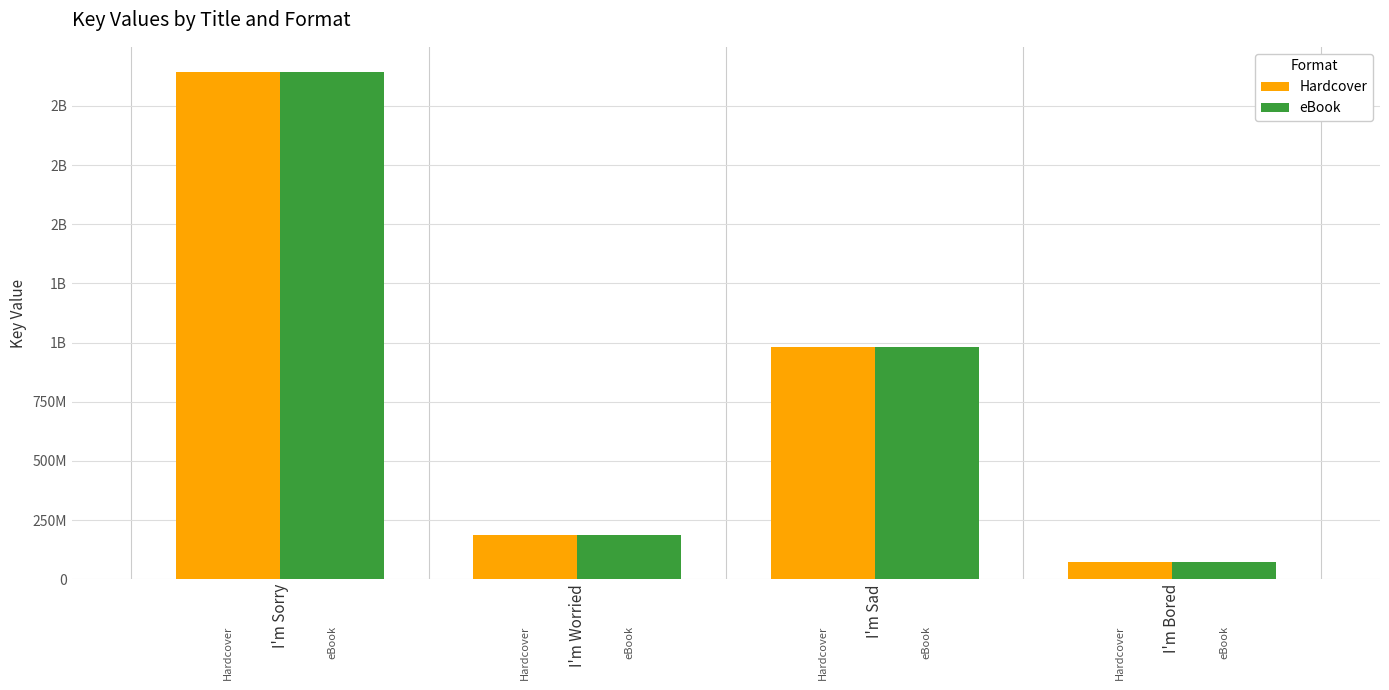

What is the difference between the second highest and second lowest values in the eBook series?

795788522